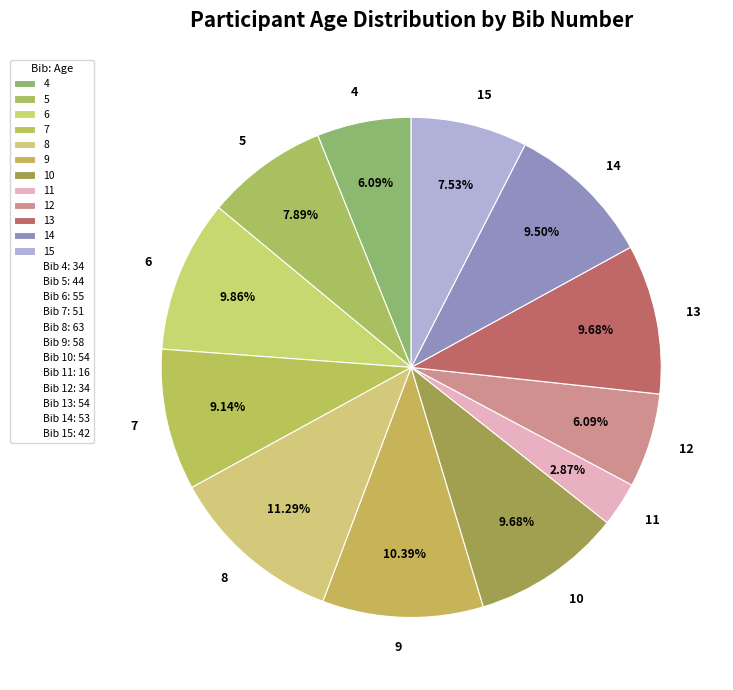

What percentage is the 11 slice, to the nearest percent?

3%